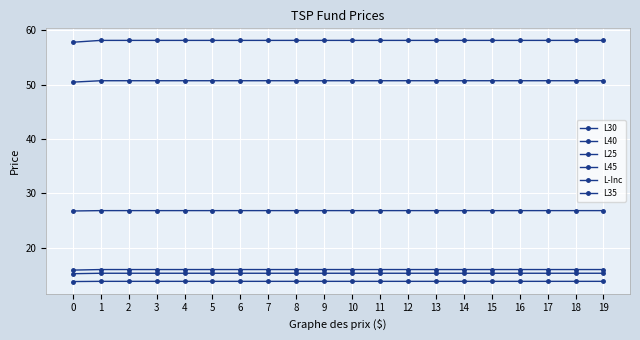

Between 18 and 1, which is larger?

18